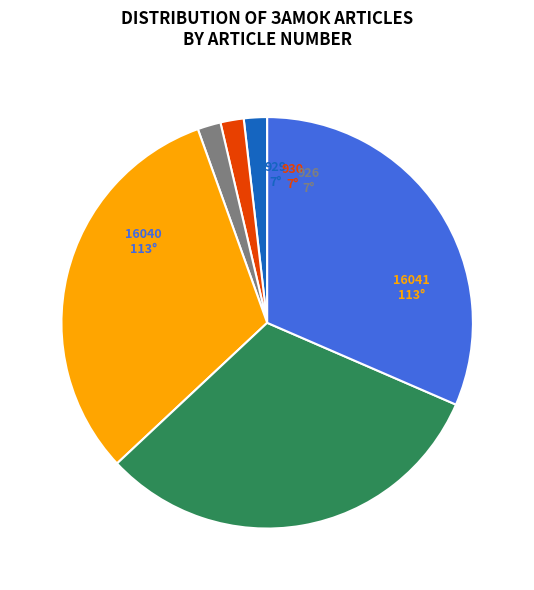

Count the number of slices in the pie.

6